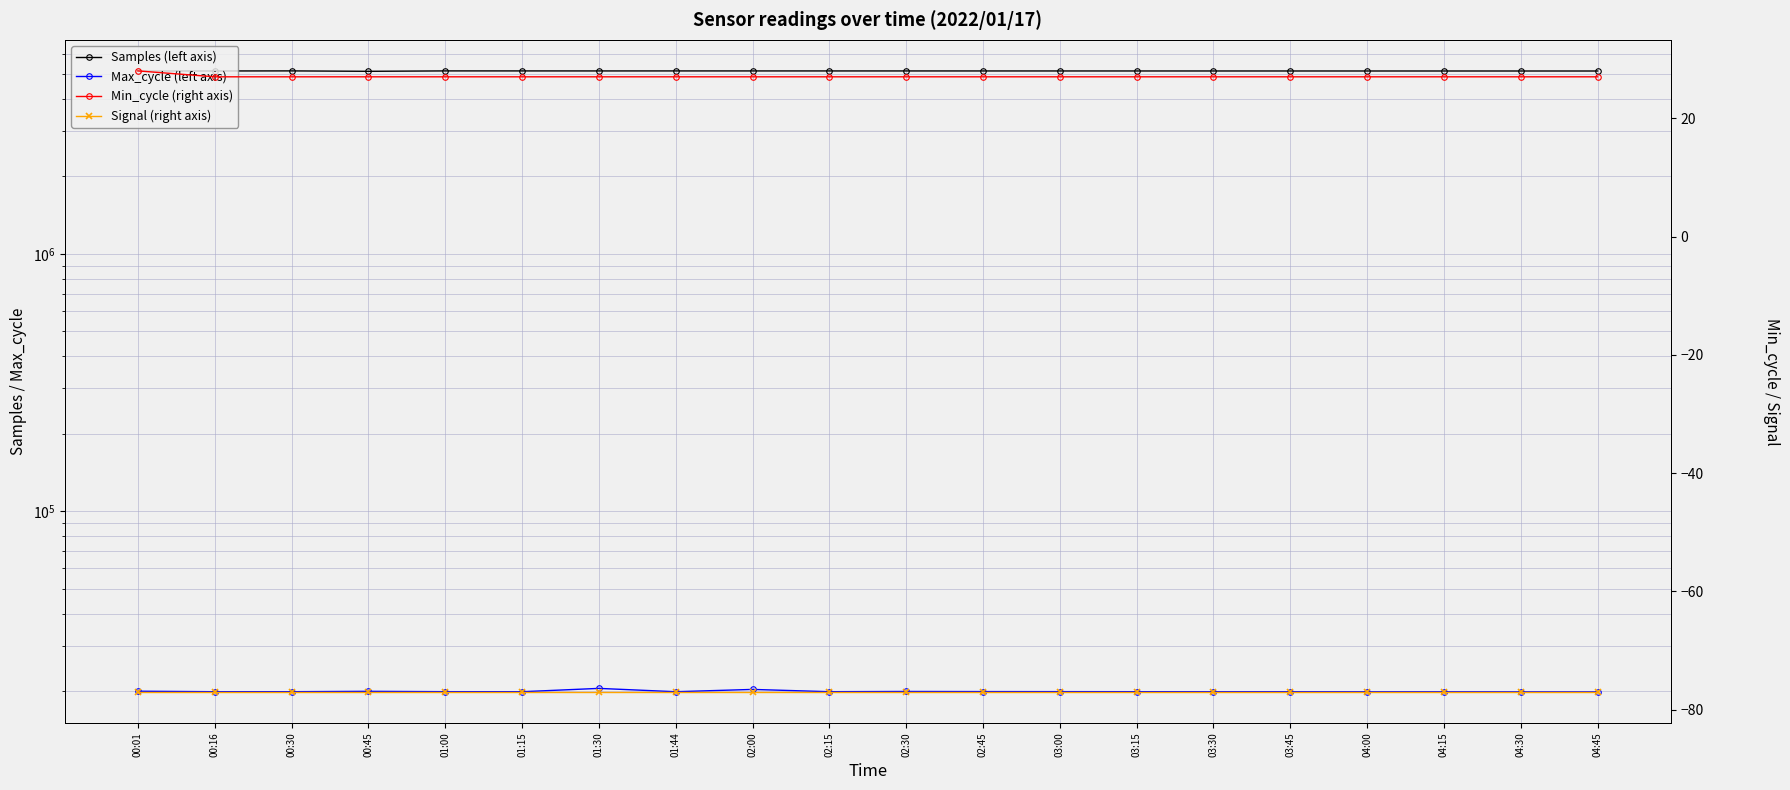

What is the difference between the highest and lowest values at 03:30?

5134577